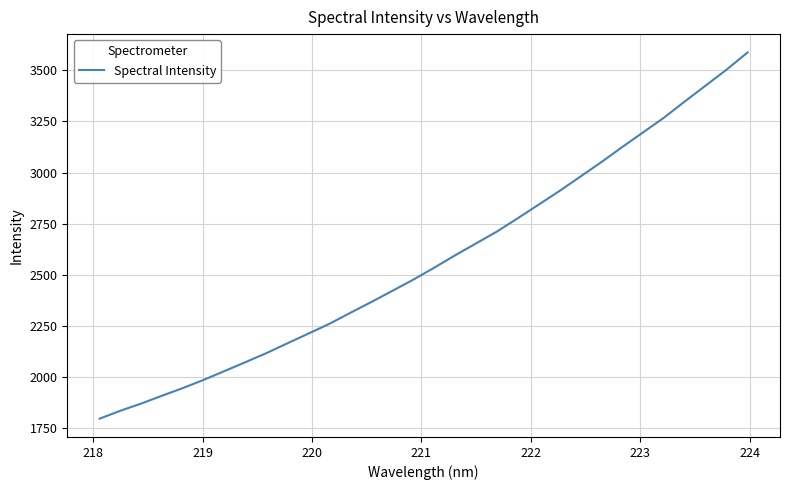

What is the difference between the maximum and minimum values?

1791.7